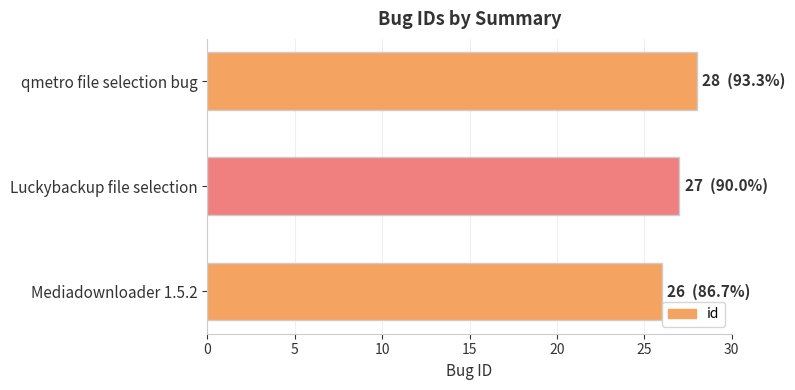

Rank the categories by value from lowest to highest.

Mediadownloader 1.5.2, Luckybackup file selection, qmetro file selection bug